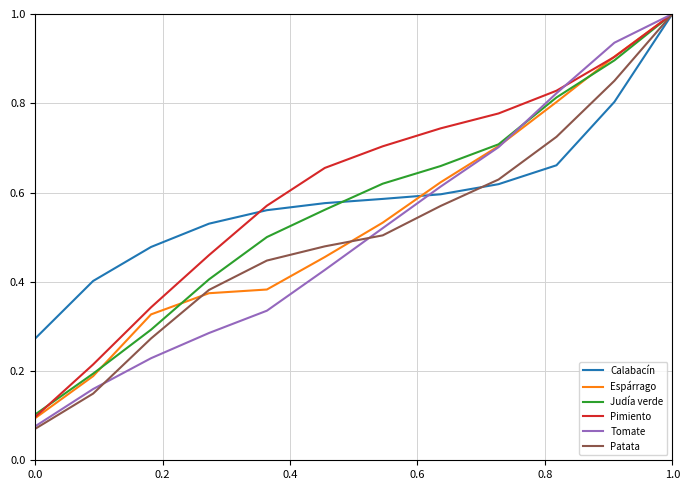

Which series has the widest spread of values?

Patata